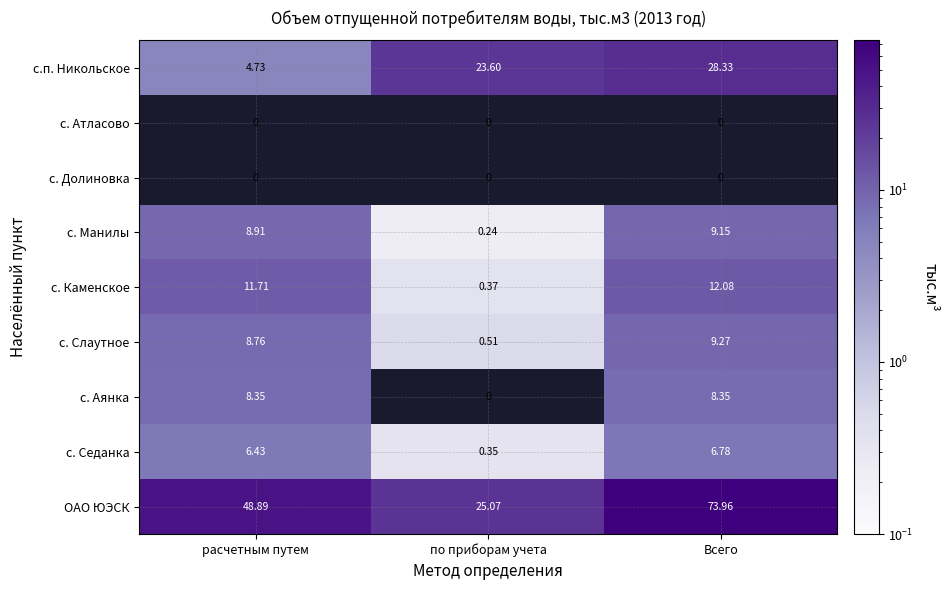

What is the difference between the second highest and minimum values in the ОАО ЮЭСК series?

23.8